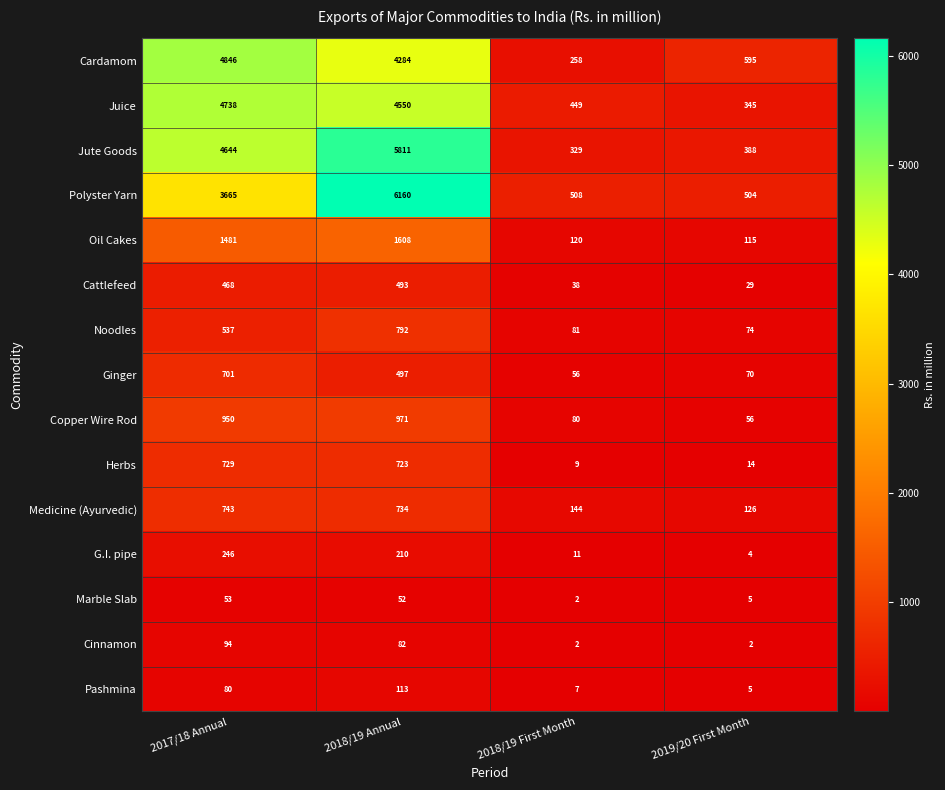

What is the sum of the Marble Slab values at 2018/19 Annual and 2017/18 Annual?

105